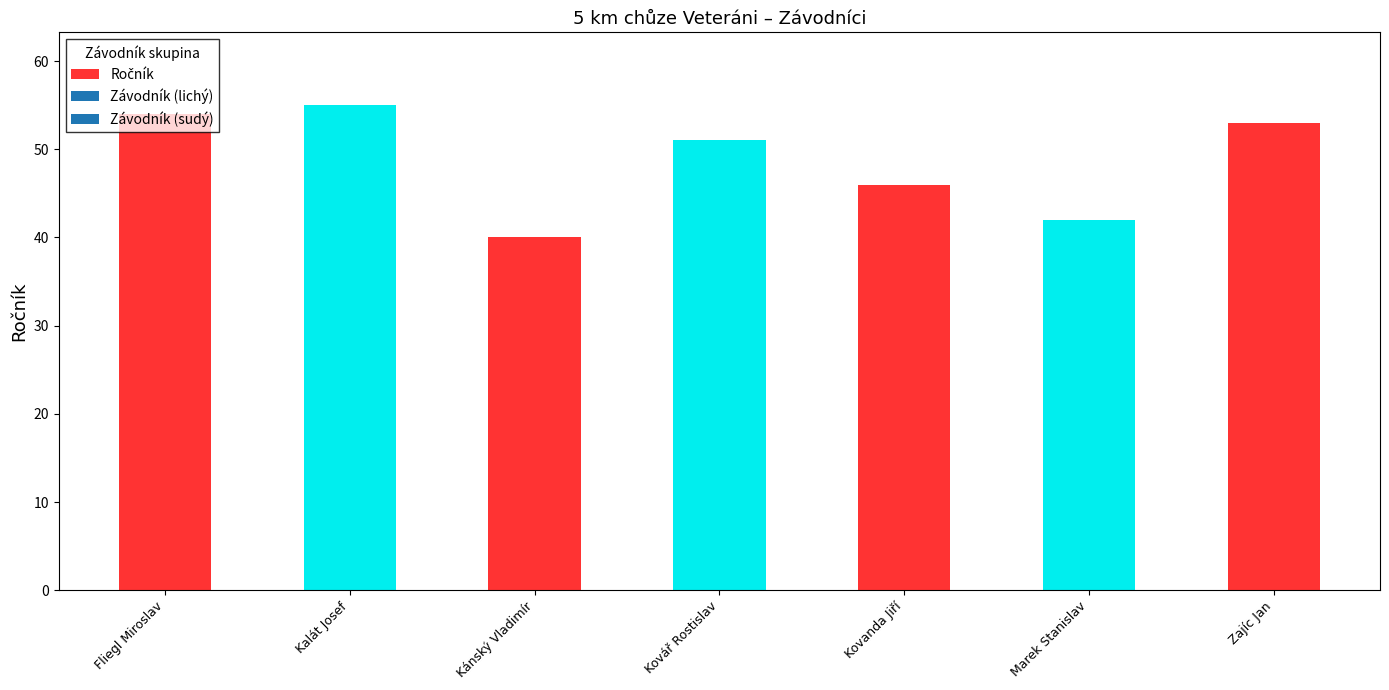

What is the change in value from Kalát Josef to Zajíc Jan?

-2